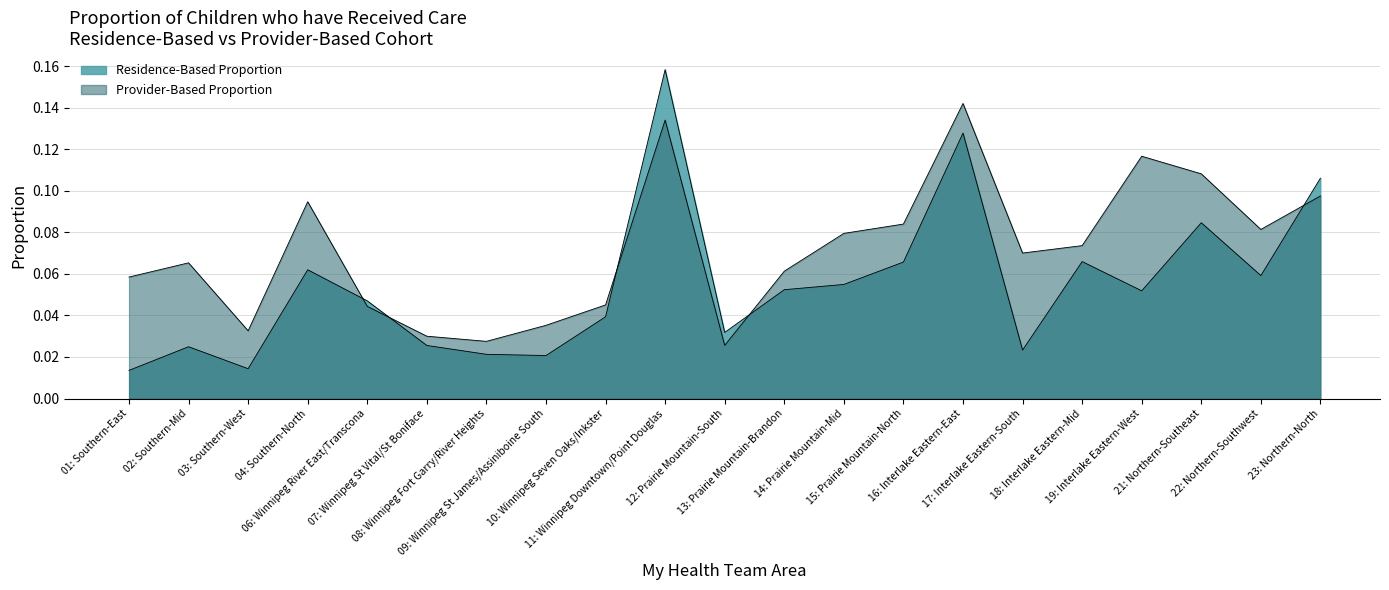

True or false: Residence-Based Proportion has more than 0 interior local peaks.

True